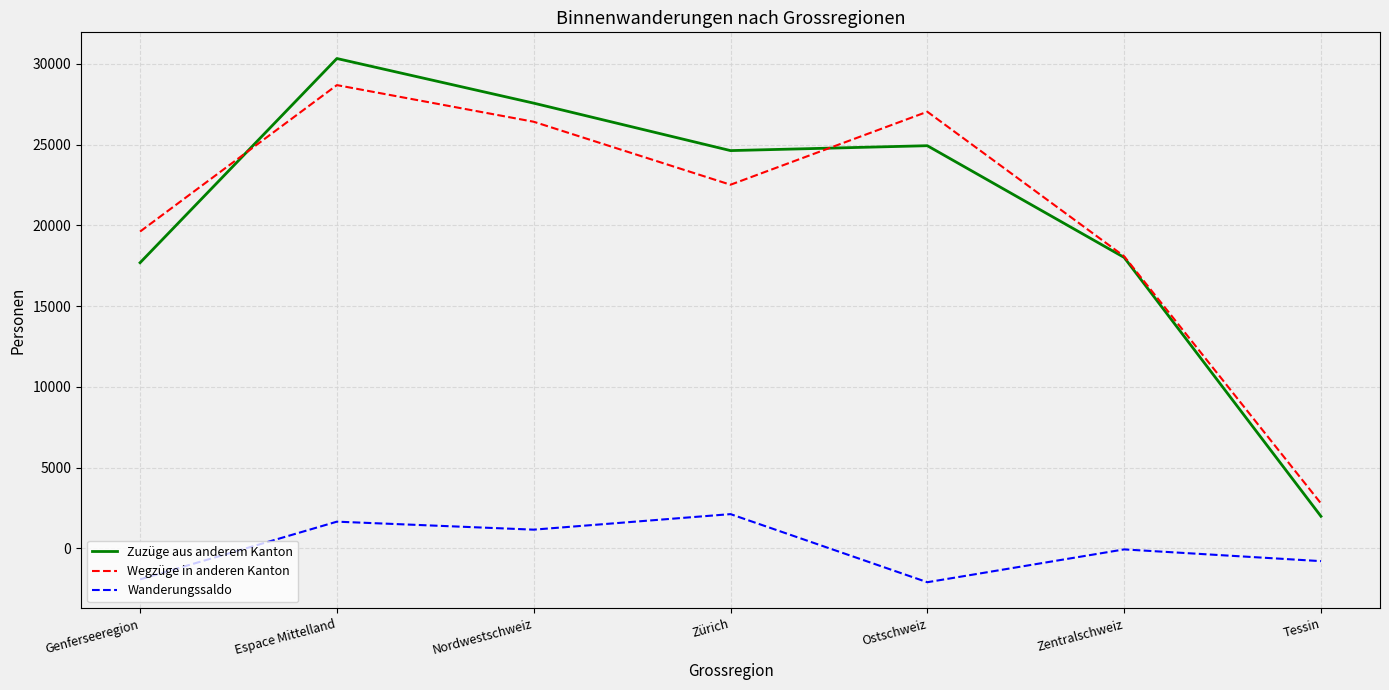

What is the highest value of the Wanderungssaldo series?

2114